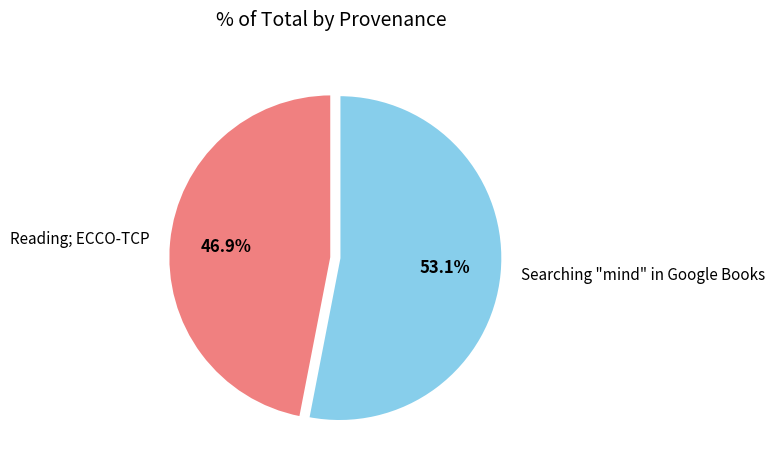

What percentage is the Reading; ECCO-TCP slice, to the nearest percent?

47%